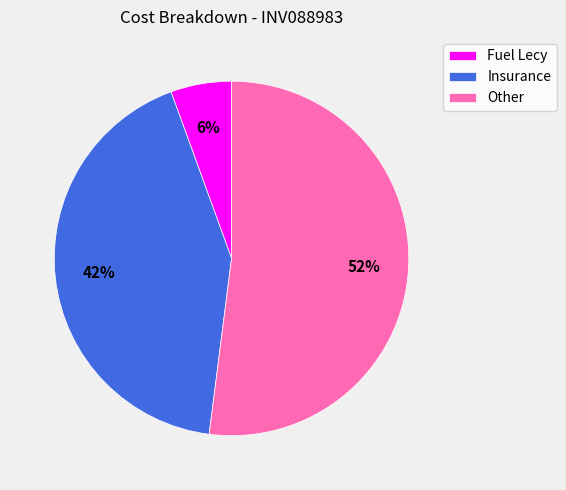

Count the number of slices in the pie.

3